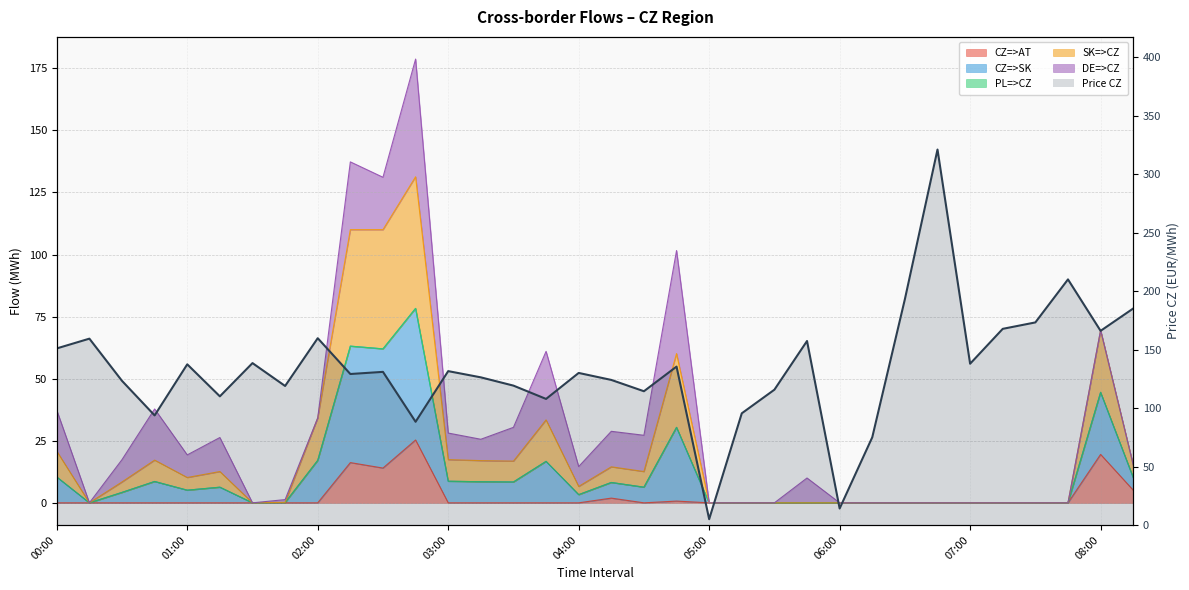

The value of Price CZ at 00:15 is 159.3. True or false?

True